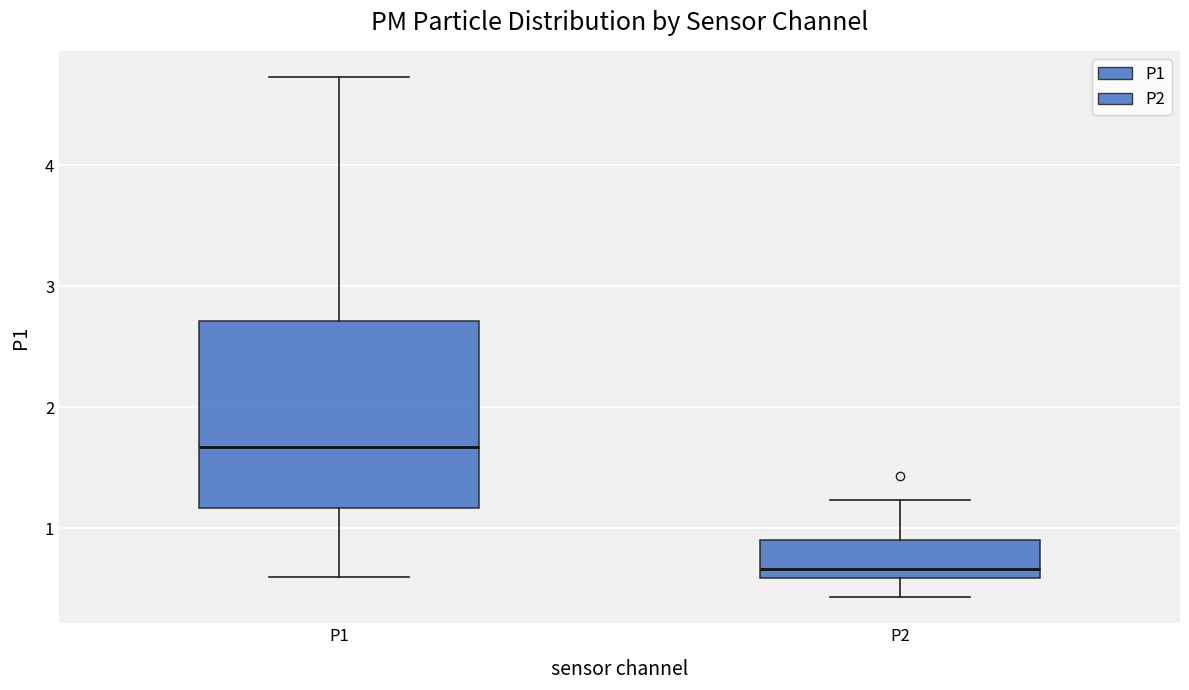

Which box has the highest median line?

P1